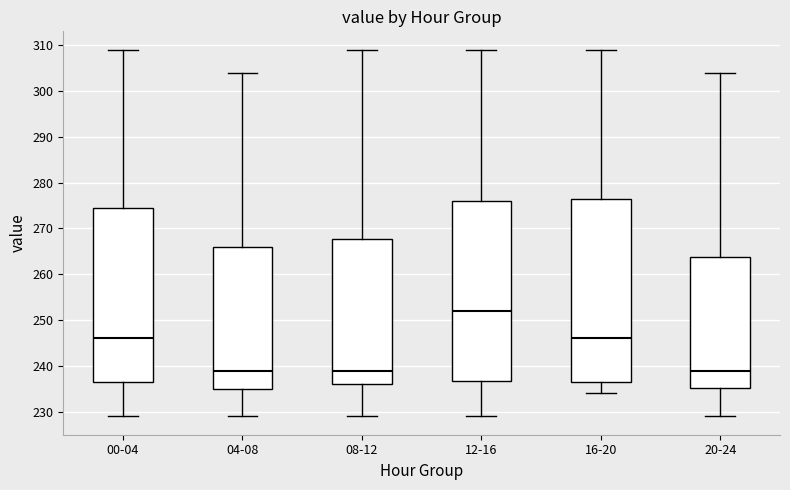

Where is the upper edge of the box for 20-24 on the y-axis? The values are not printed on the chart, so give them approximately, as read against the axis.

264